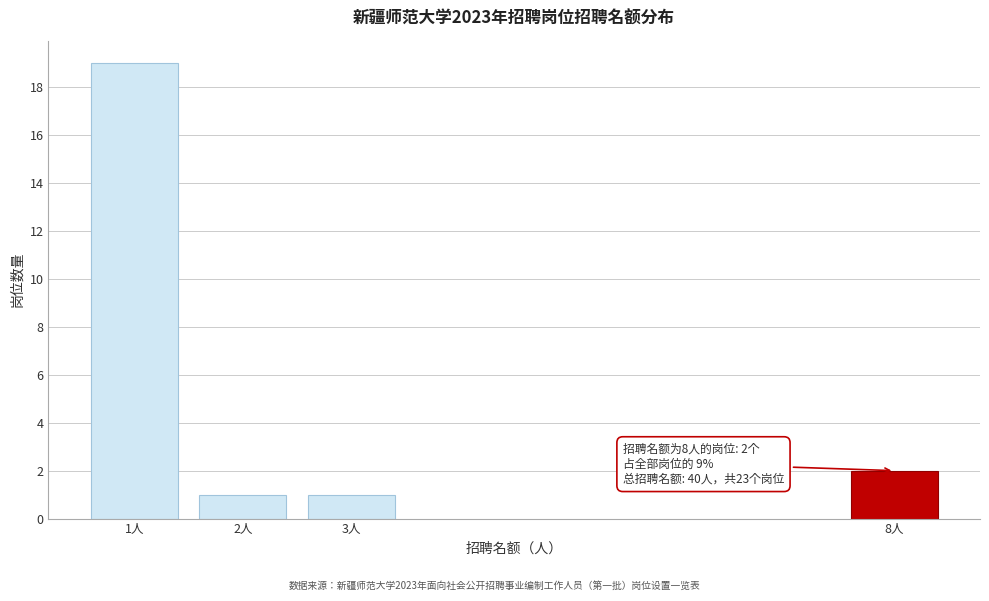

Reading right to left, transcribe all the data shown in this chart.

8人=2	3人=1	2人=1	1人=19